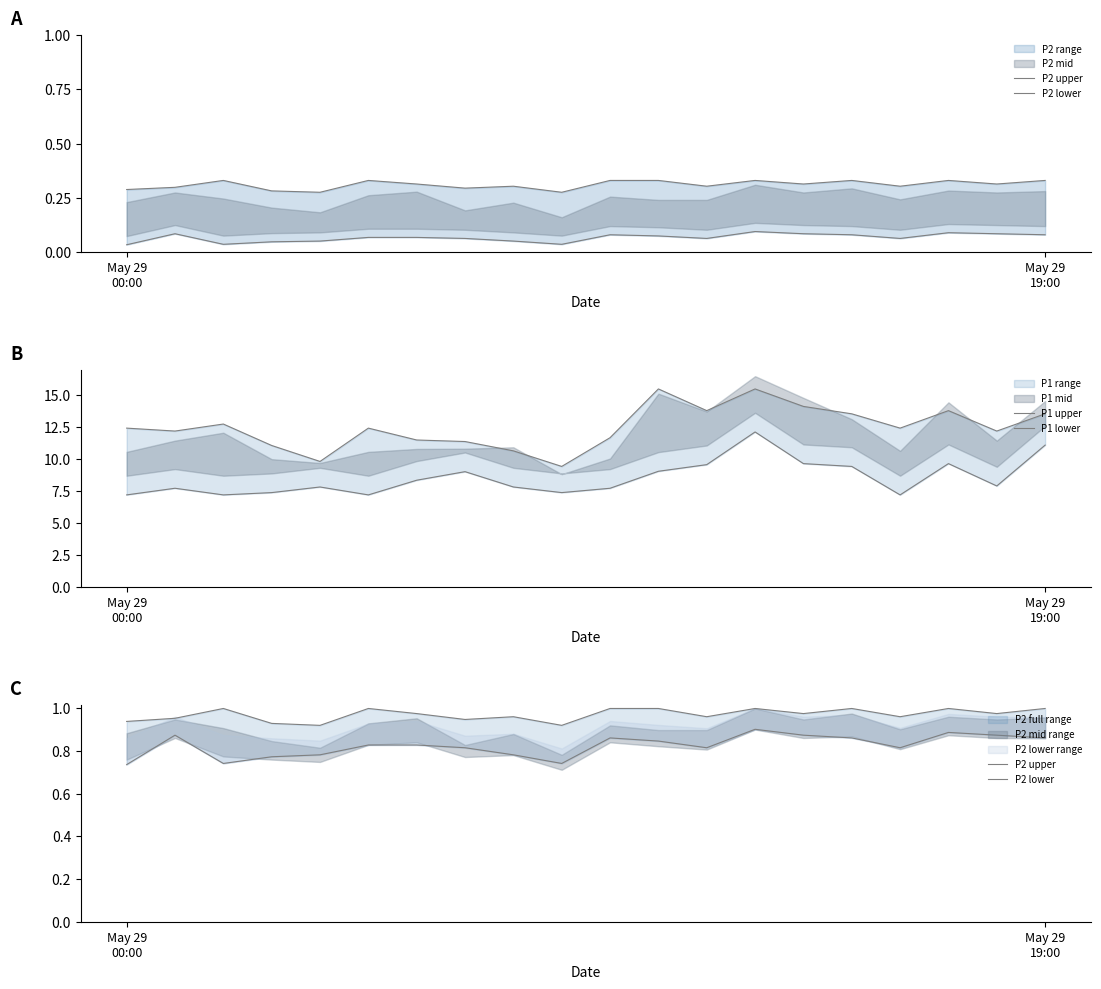

List the series in order of their peak value, lowest first.

P2 lower, P2 upper, P1 lower, P1 upper